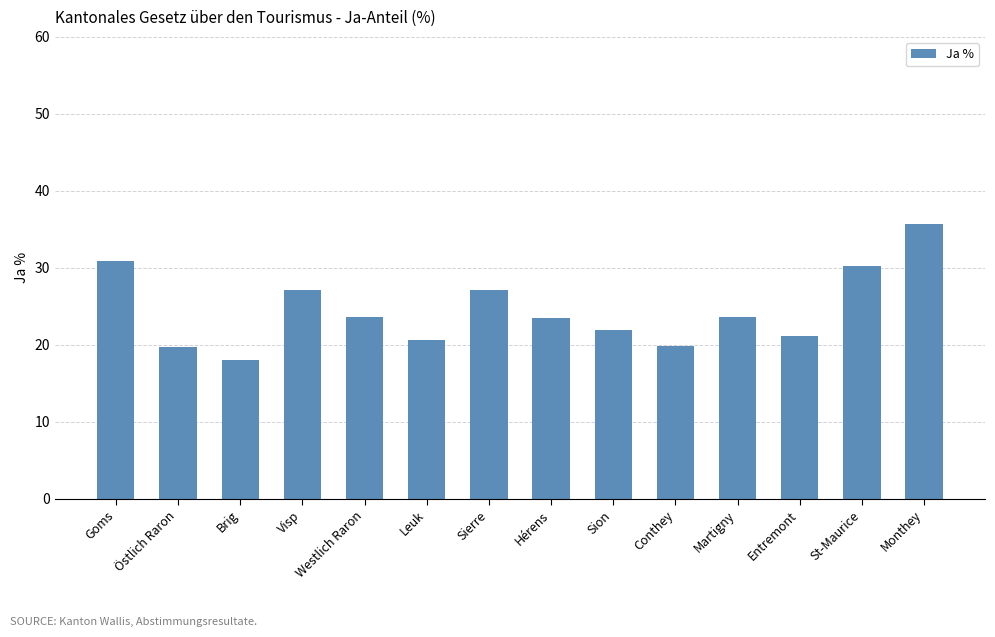

What position from the right is Östlich Raron?

13